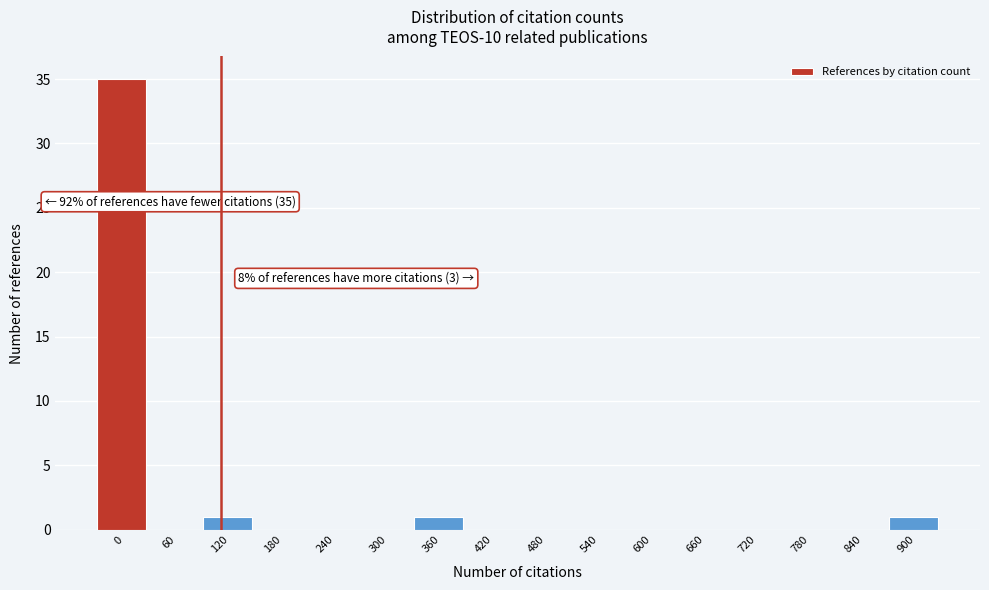

Reading left to right, transcribe all the data shown in this chart.

0=35	60=0	120=1	180=0	240=0	300=0	360=1	420=0	480=0	540=0	600=0	660=0	720=0	780=0	840=0	900=1